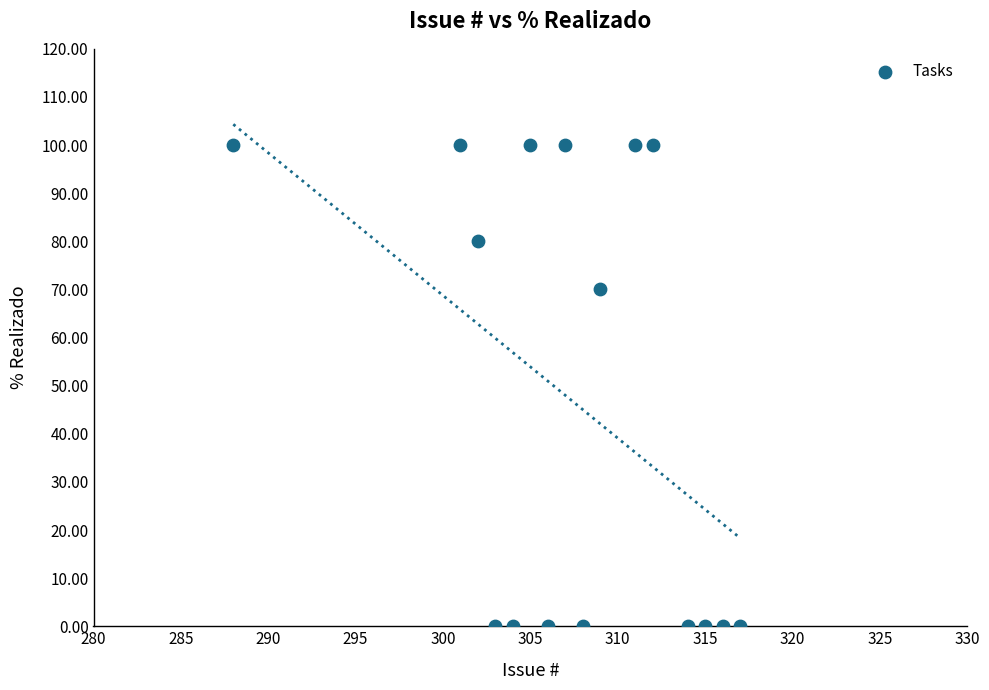

What is the range of X values (max minus min)?

29